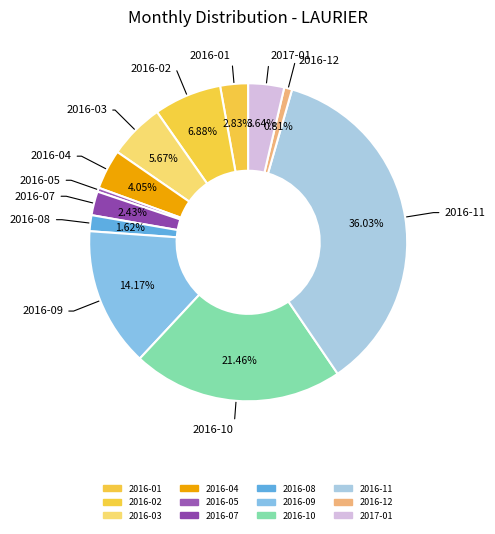

What percentage is the 2016-12 slice, to the nearest percent?

1%